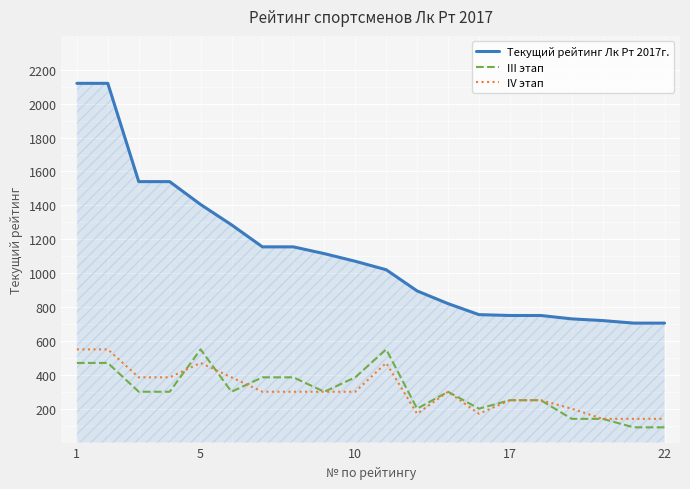

What is the average value of the Текущий рейтинг Лк Рт 2017г. series?

1118